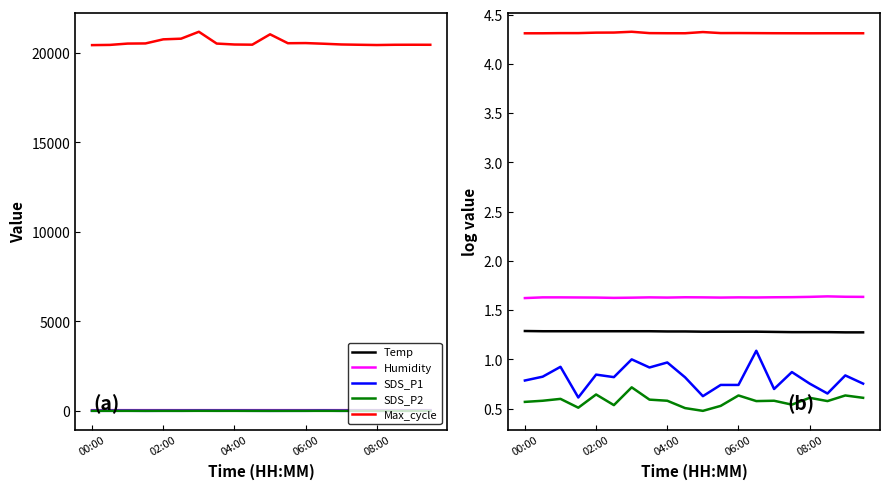

True or false: Max_cycle and Humidity cross at least once.

False